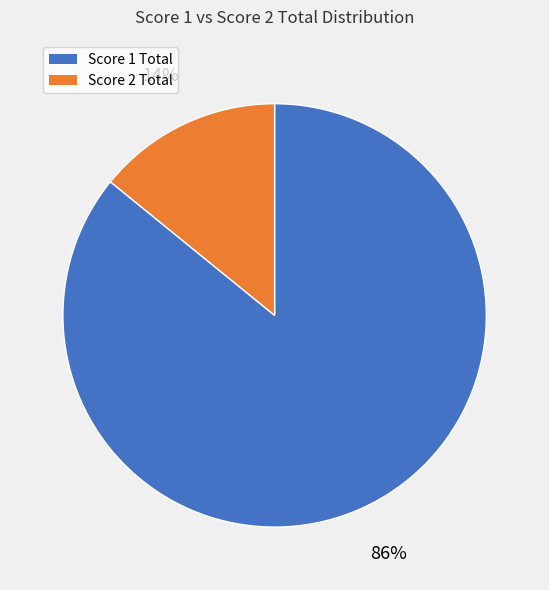

How many slices are in this pie chart?

2